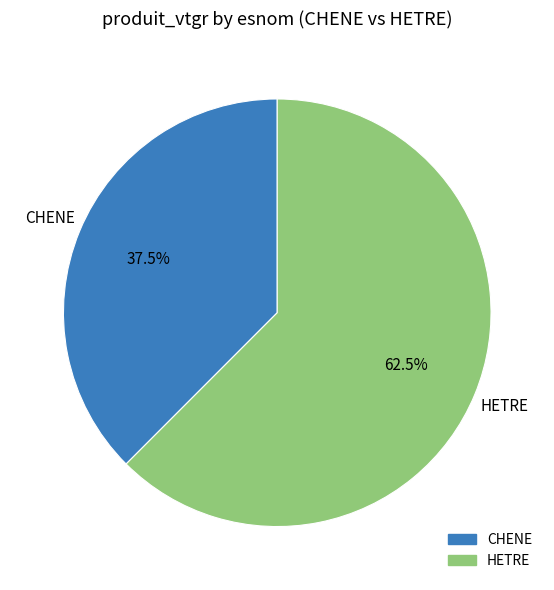

Which category has the biggest portion of the pie?

HETRE